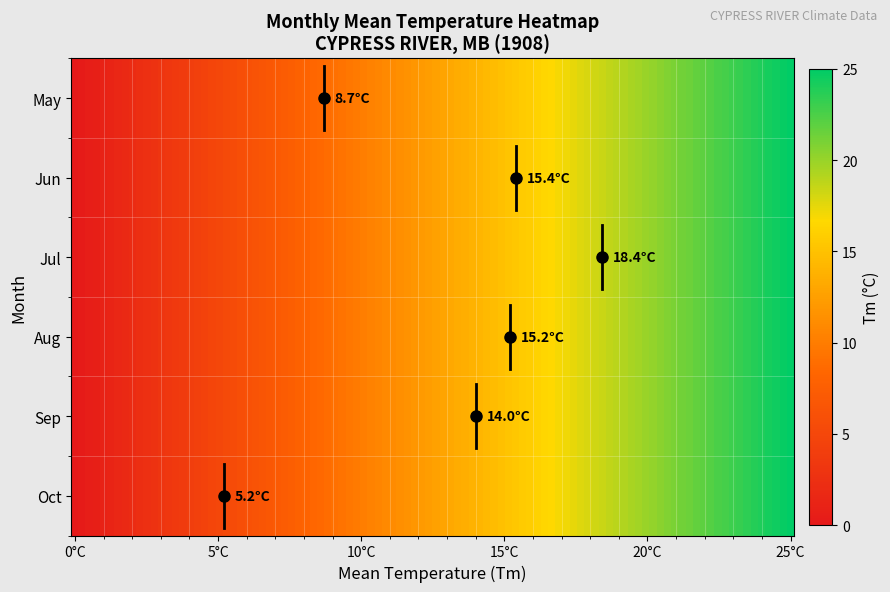

Reading right to left, extract all data points from this chart.

5: Tm=8.7	Month=5.0
6: Tm=15.4	Month=6.0
7: Tm=18.4	Month=7.0
8: Tm=15.2	Month=8.0
9: Tm=14.0	Month=9.0
10: Tm=5.2	Month=10.0